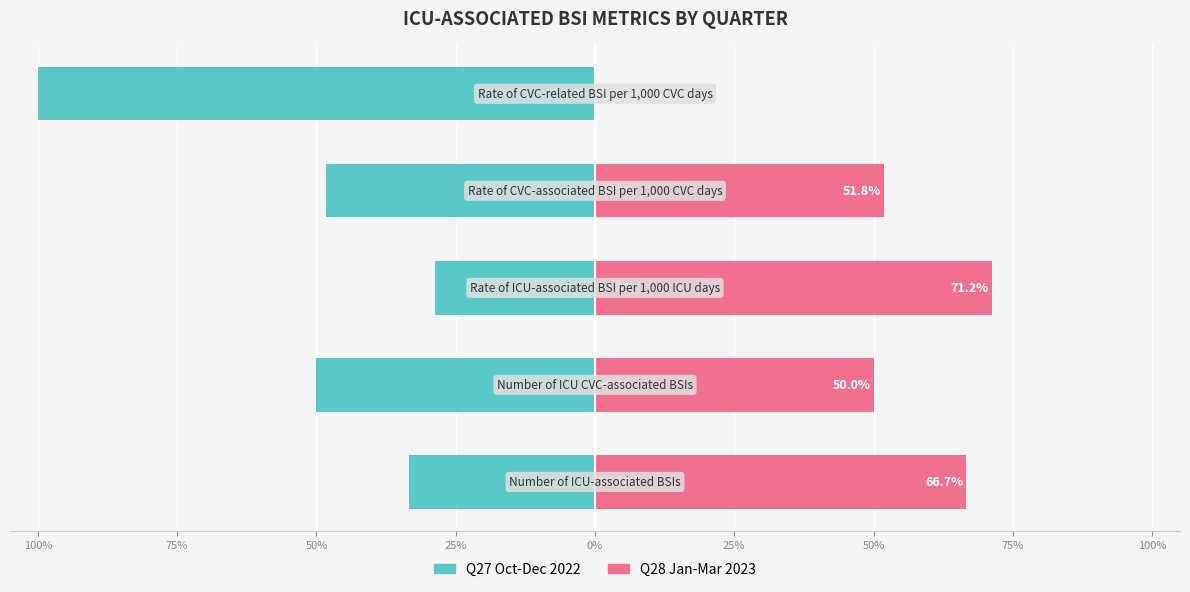

What is the sum of the Q28 Jan-Mar 2023 values at 25% and 0%?

51.8